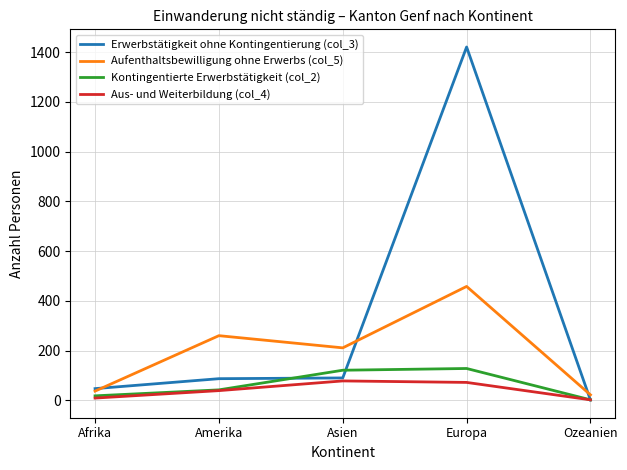

Which series has the widest spread of values?

Erwerbstätigkeit ohne Kontingentierung (col_3)